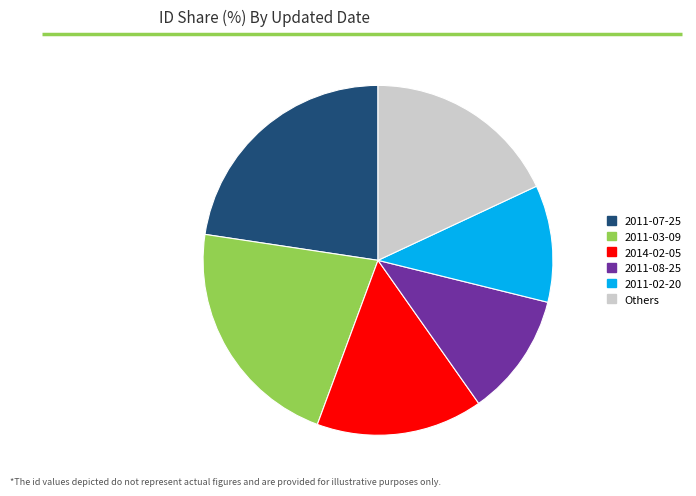

Rank the categories by value from highest to lowest.

2011-07-25, 2011-03-09, Others, 2014-02-05, 2011-08-25, 2011-02-20